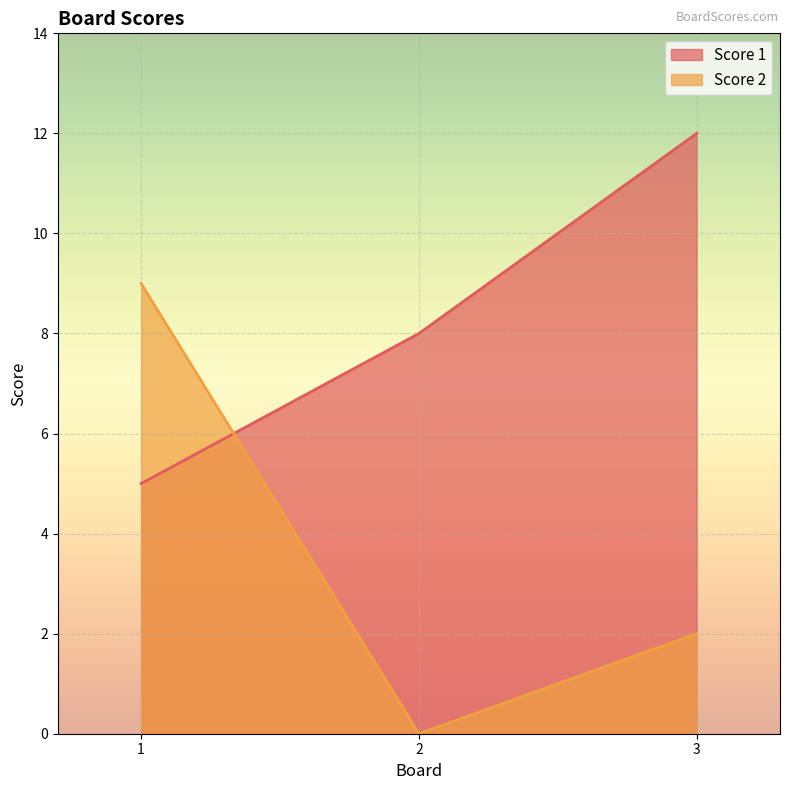

What is the value of the Score 2 point at the 1st from the left?

9